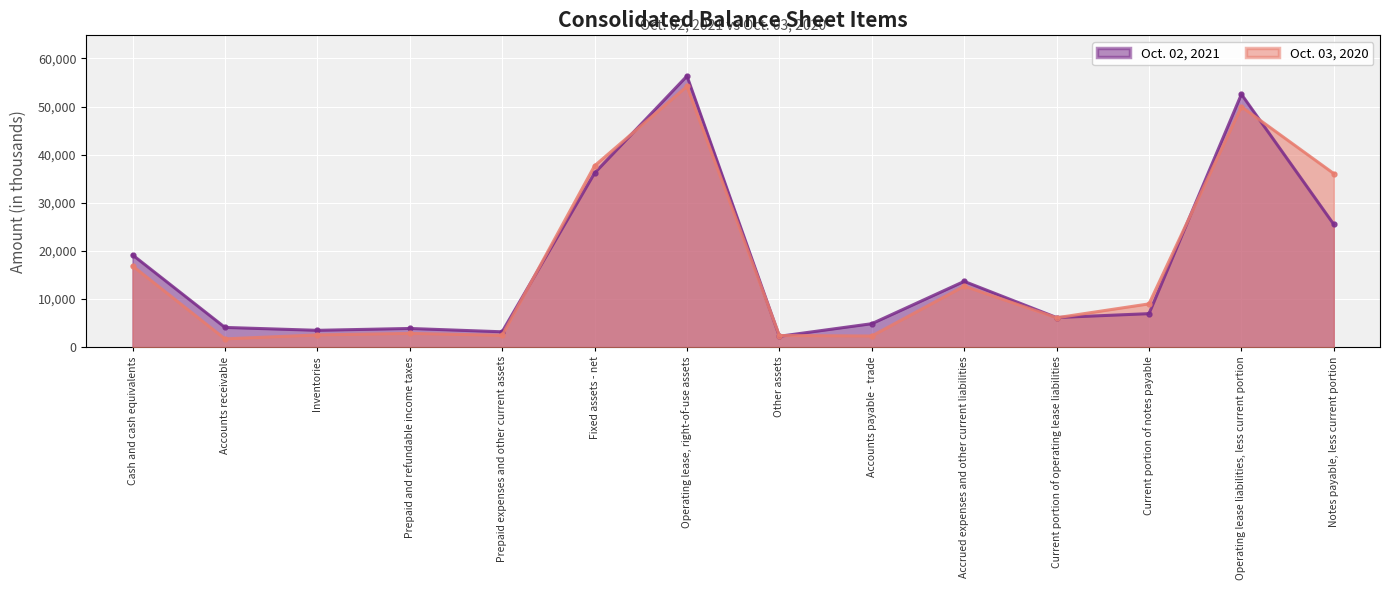

What is the label of the 6th point from the right?

Accounts payable - trade